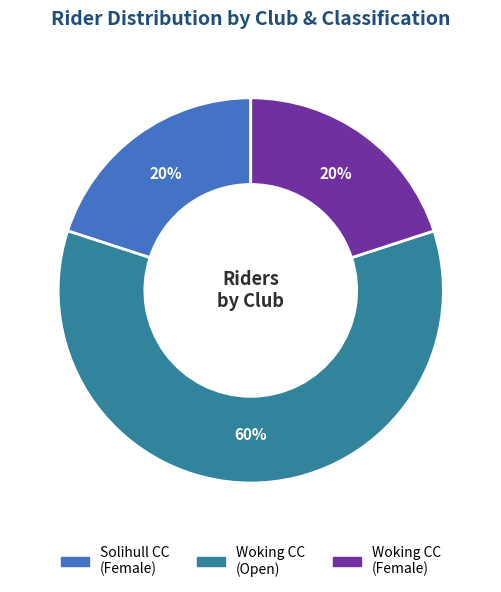

How many segments does this pie chart have?

3